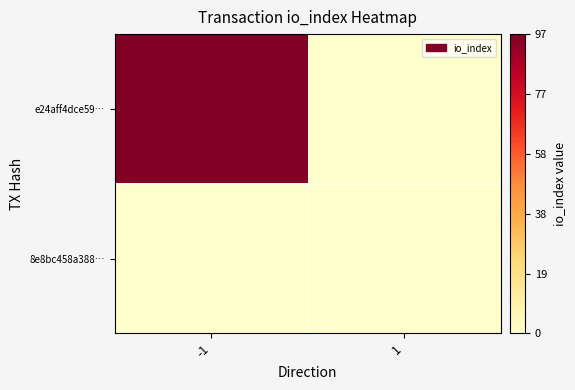

At -1, list the series in order from smallest to largest.

8e8bc458a388…, e24aff4dce59…